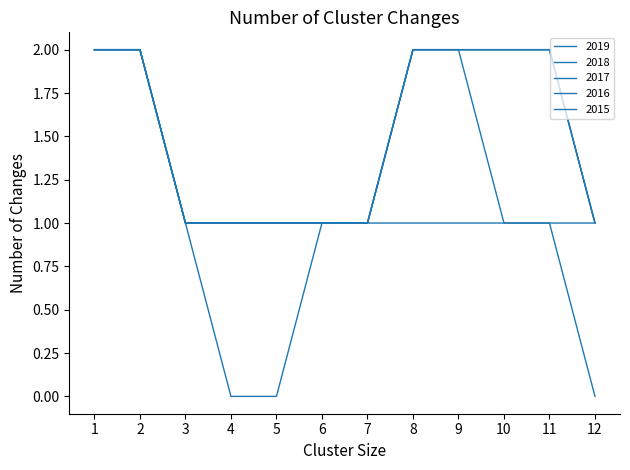

Reading left to right, what are all the values shown in this chart?

2019: 1=2	2=2	3=1	4=1	5=1	6=1	7=1	8=2	9=2	10=2	11=2	12=1
2018: 1=2	2=2	3=1	4=1	5=1	6=1	7=1	8=2	9=2	10=2	11=2	12=1
2017: 1=2	2=2	3=1	4=1	5=1	6=1	7=1	8=2	9=2	10=2	11=2	12=1
2016: 1=2	2=2	3=1	4=1	5=1	6=1	7=1	8=2	9=2	10=1	11=1	12=1
2015: 1=2	2=2	3=1	4=0	5=0	6=1	7=1	8=1	9=1	10=1	11=1	12=0